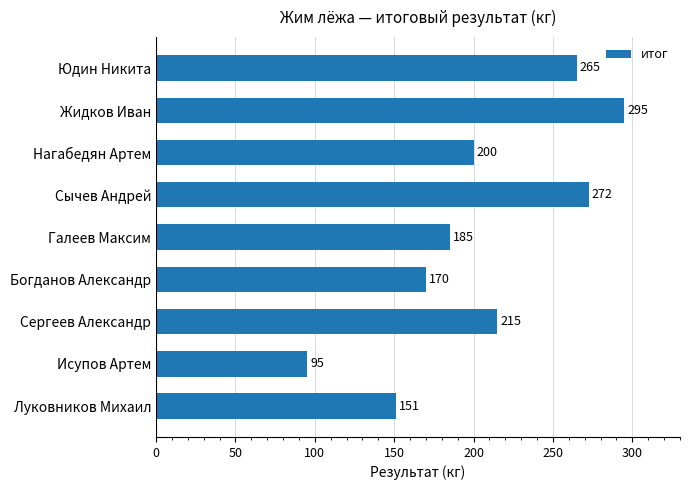

What is the maximum value shown in the chart?

295.0